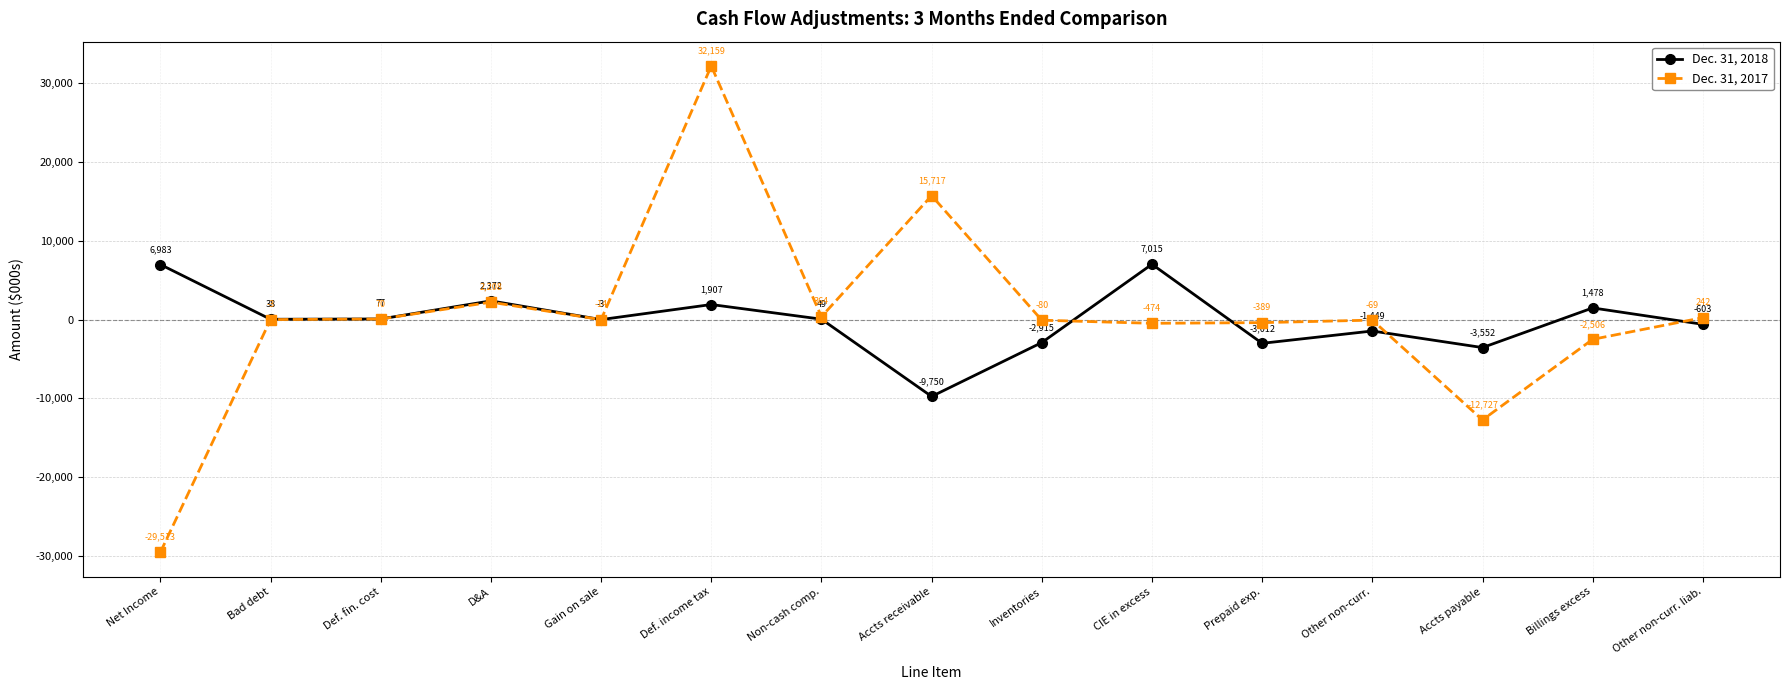

Is it true that Dec. 31, 2017 equals 22965 at Accts receivable?

False